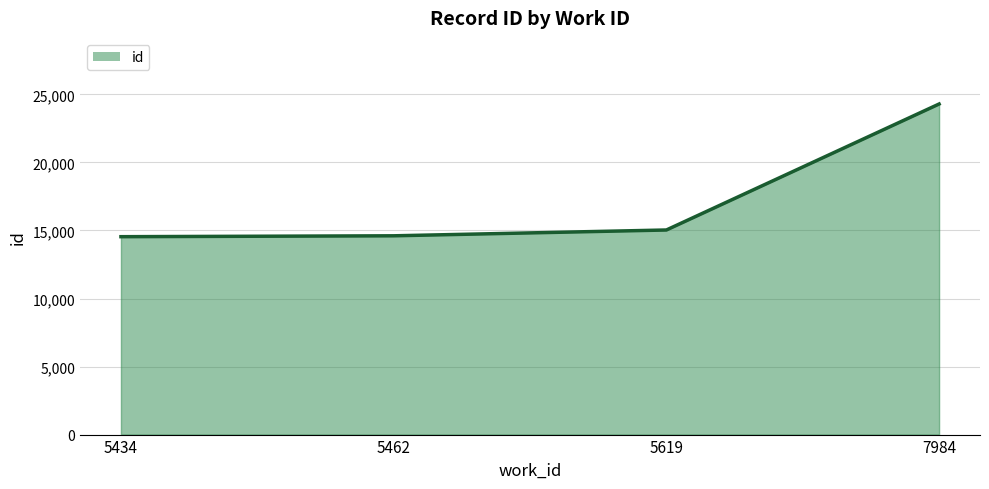

What is the sum of all values?

68484